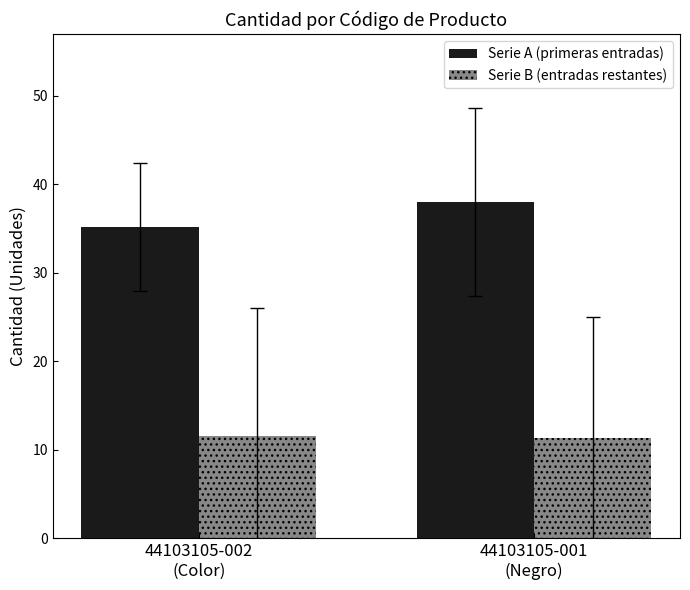

Is the value of Serie B (entradas restantes) at 44103105-002
(Color) greater than the value of Serie A (primeras entradas) at 44103105-002
(Color)?

No